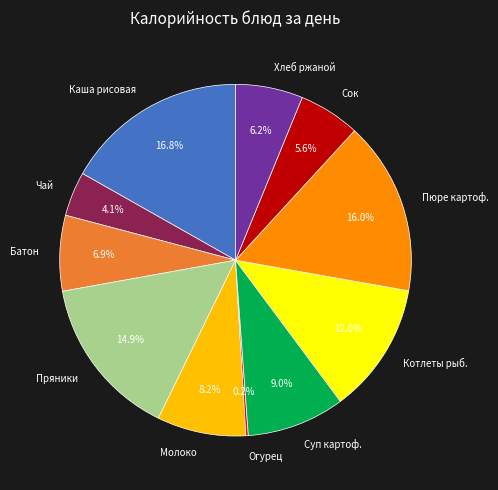

Between Батон and Пюре картоф., which is larger?

Пюре картоф.